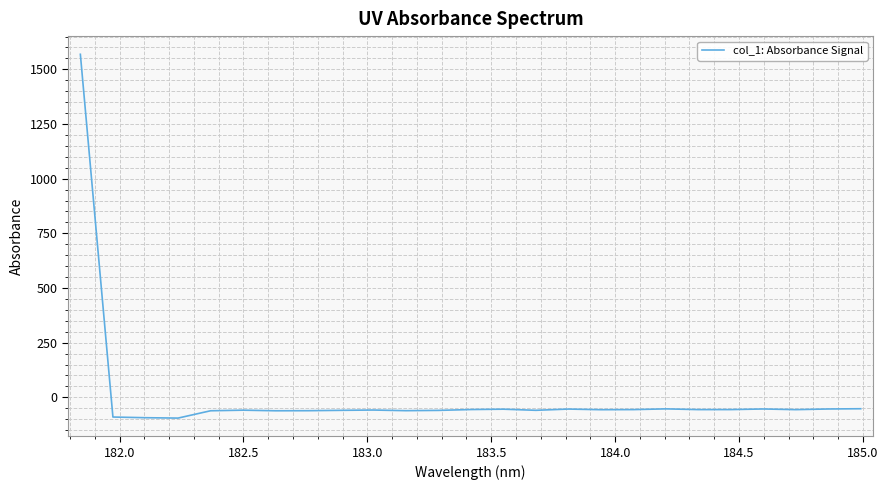

What is the minimum value shown in the chart?

-95.1